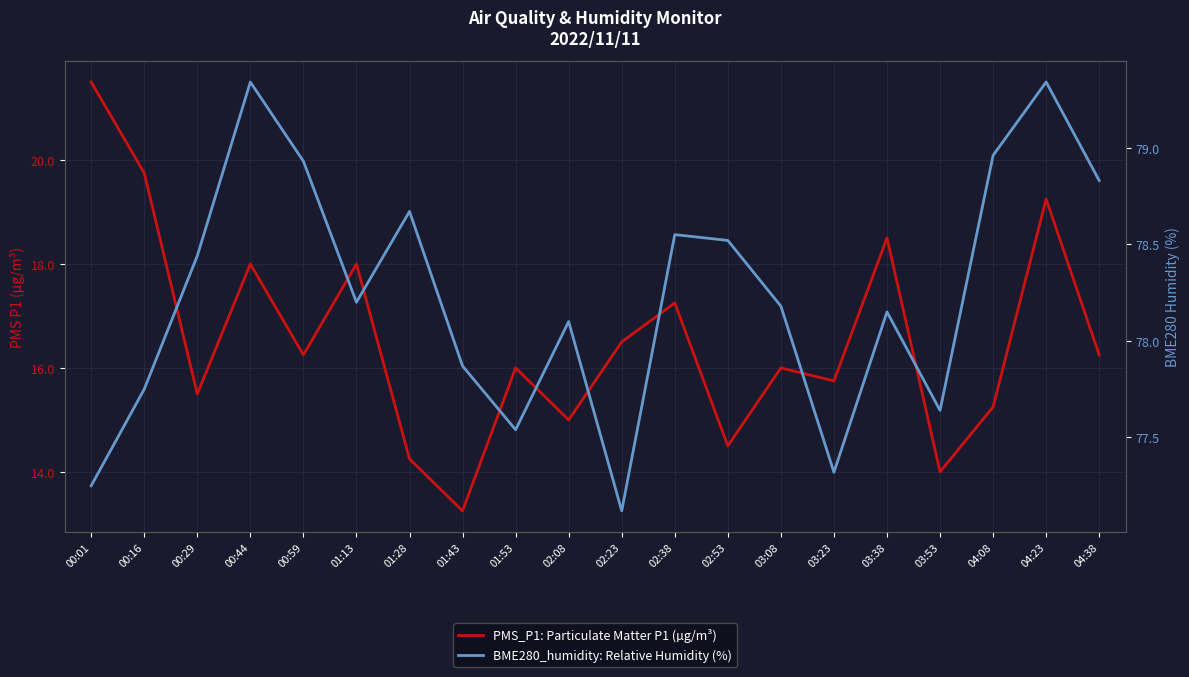

At which label does BME280_humidity: Relative Humidity (%) reach its peak?

00:44